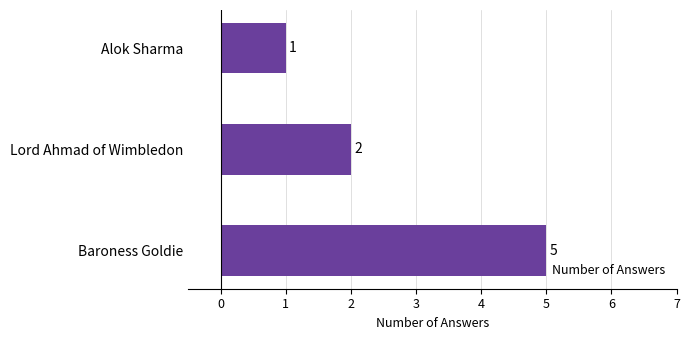

The value at Baroness Goldie is 5. True or false?

True